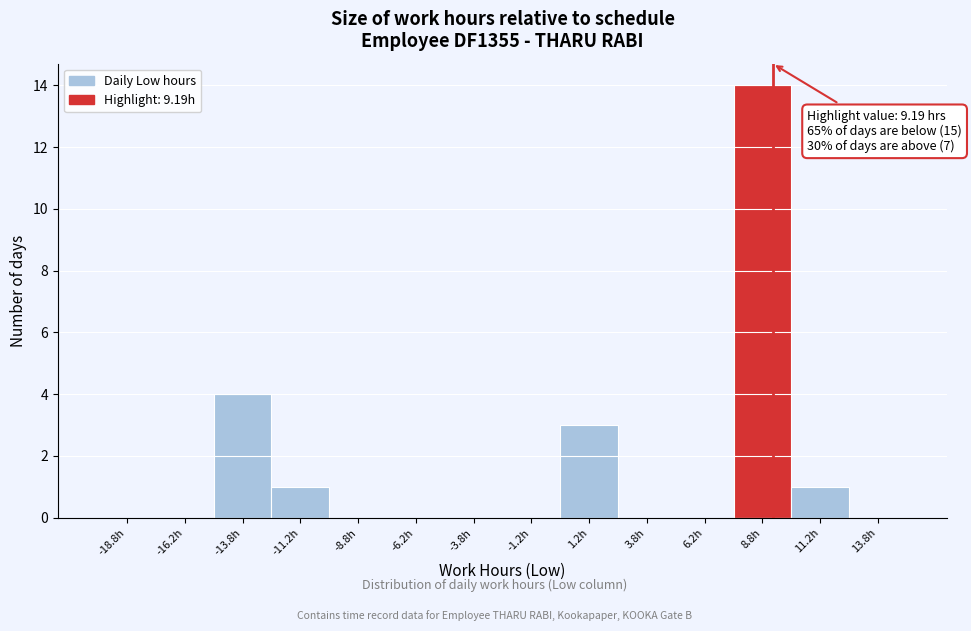

Over which range of the x-axis is the bar tallest?

7.5 to 10.0